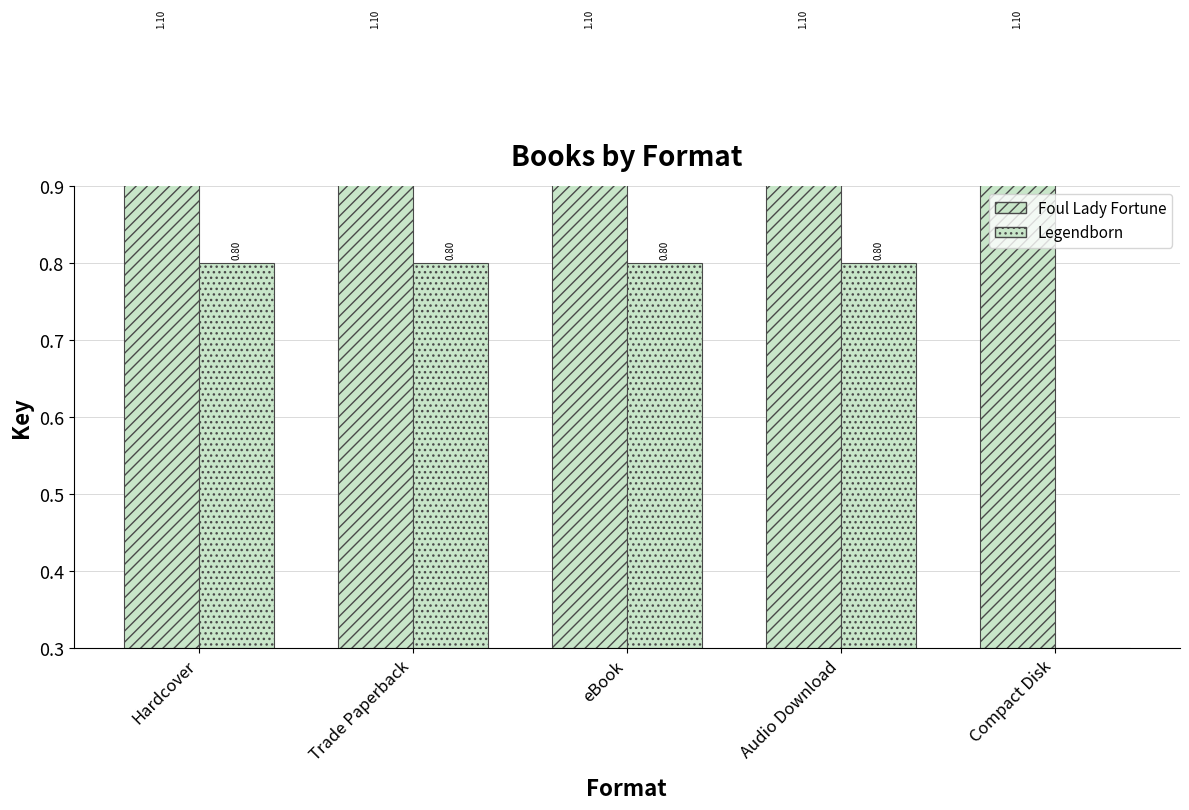

Which has a higher value, Hardcover or Audio Download?

Hardcover